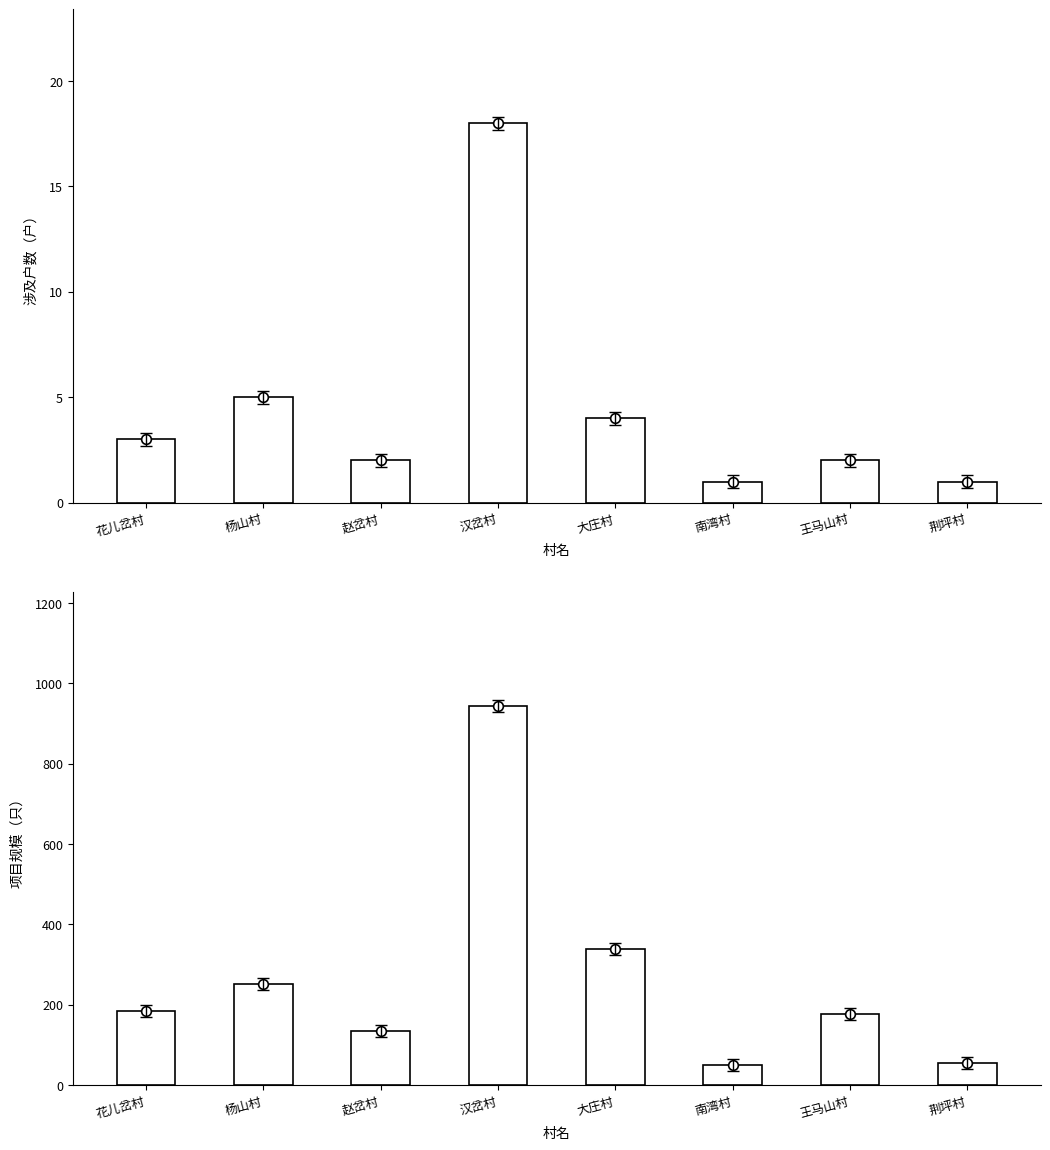

List the series in order of their overall mean, highest first.

项目规模, 涉及户数